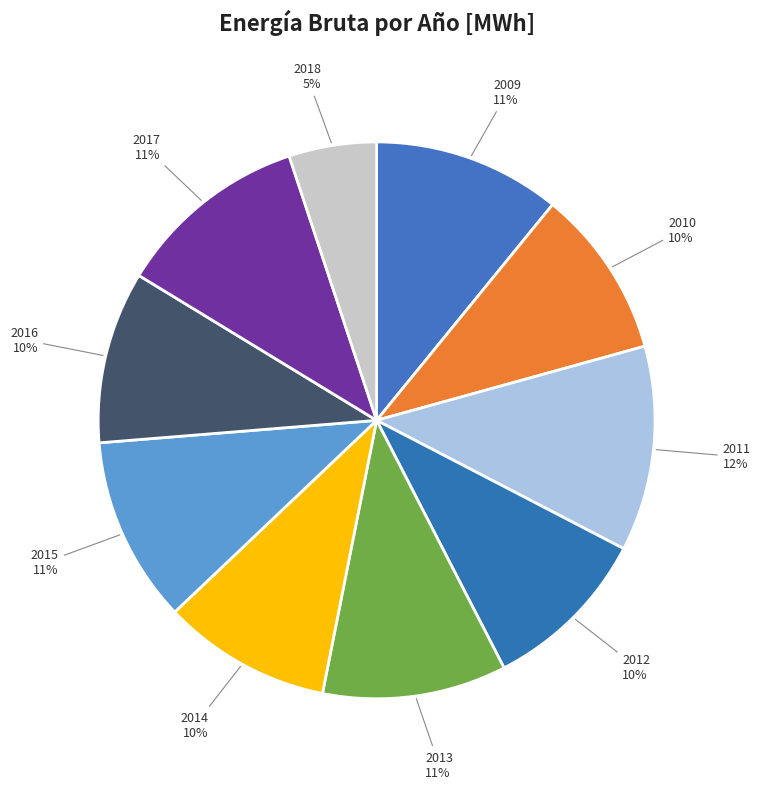

What is the smallest slice in the pie chart?

2018